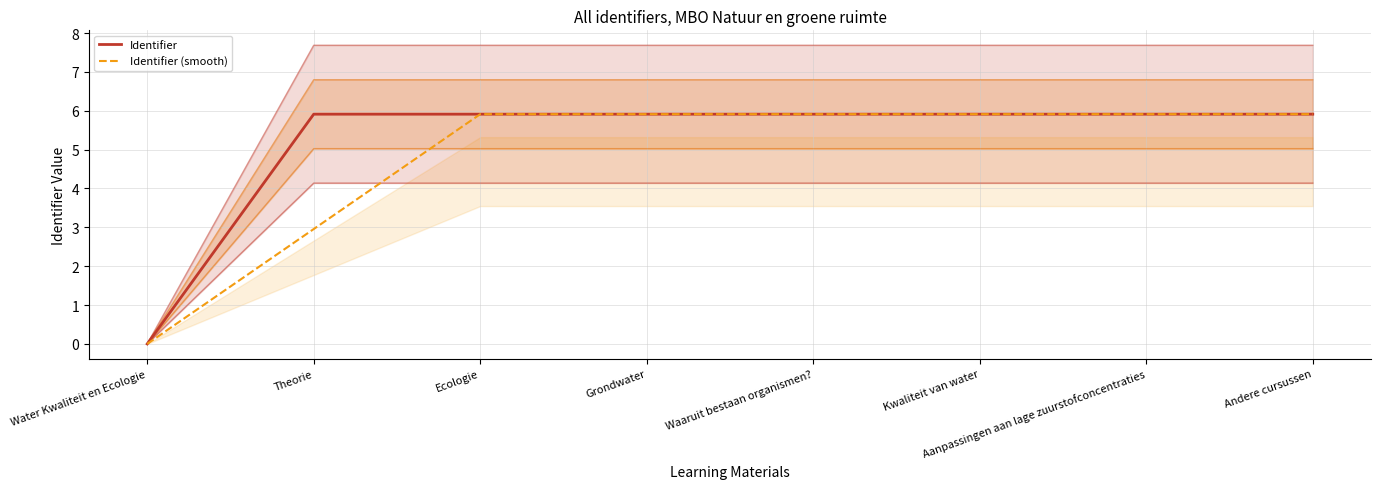

Between Water Kwaliteit en Ecologie and Aanpassingen aan lage zuurstofconcentraties, which series saw the biggest shift?

Identifier